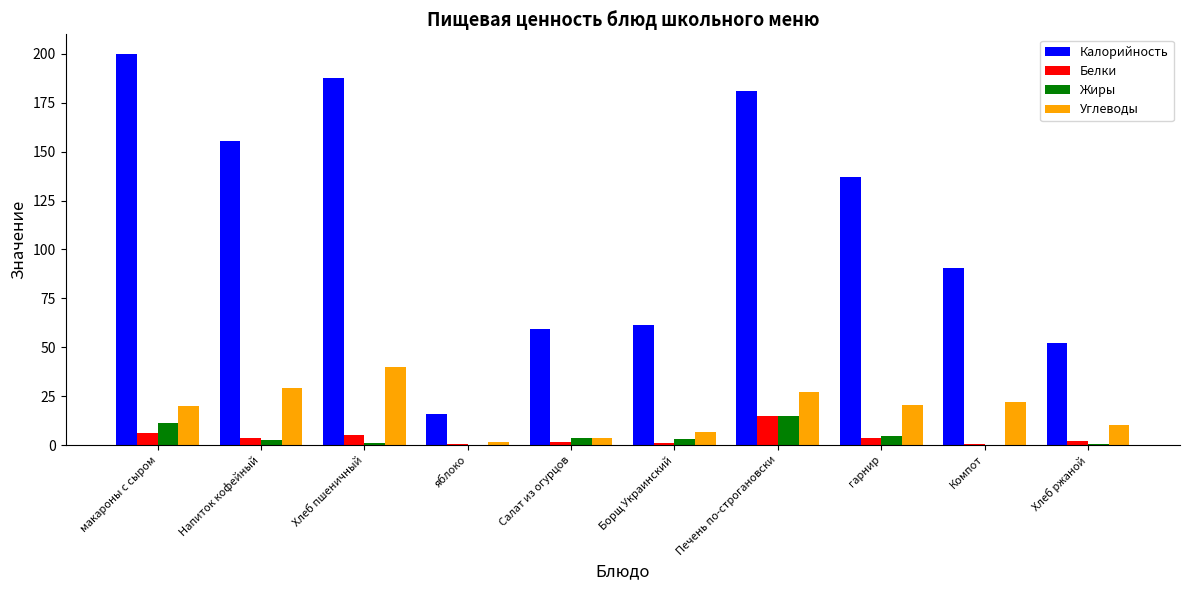

Where is Калорийность nearest to the value 108?

Компот